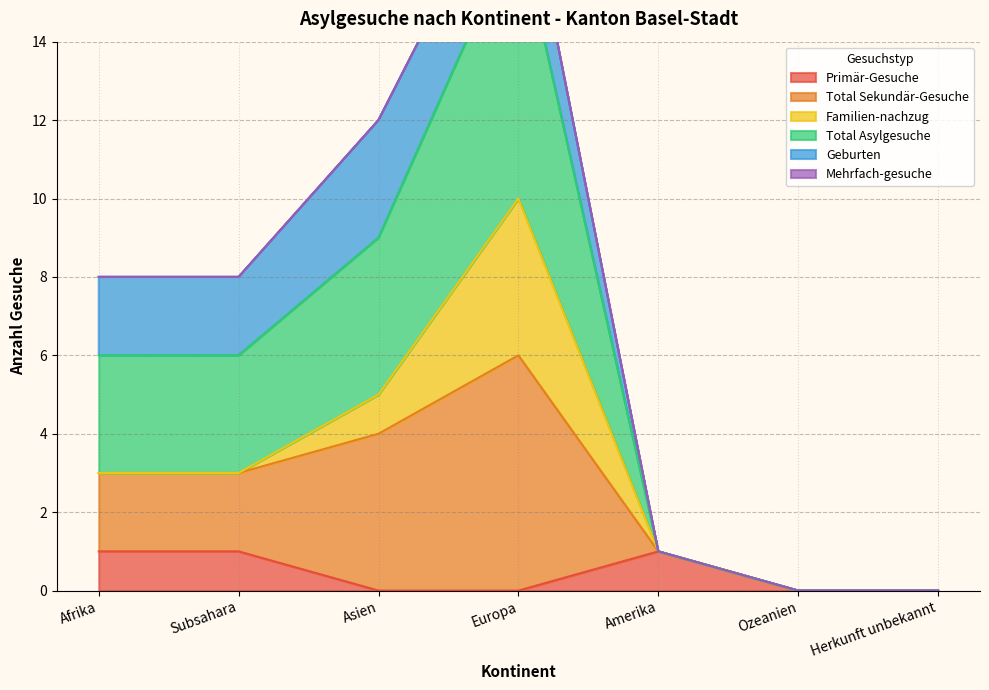

True or false: Primär-Gesuche has a value of 0 at Herkunft unbekannt.

True